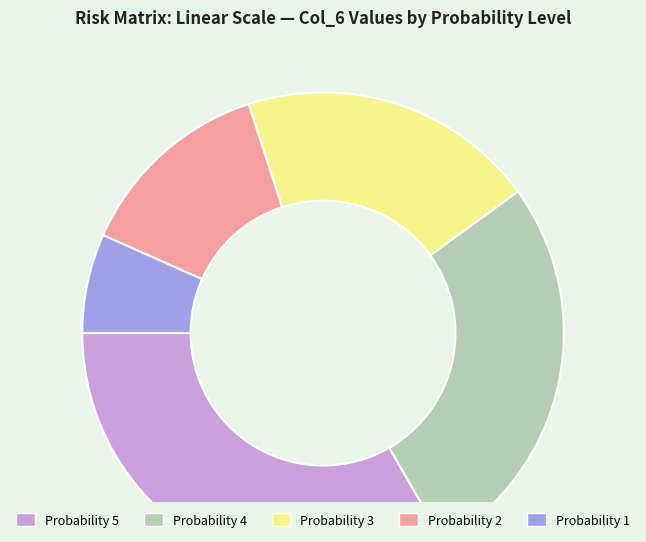

Is there any slice that represents more than half of the pie?

No